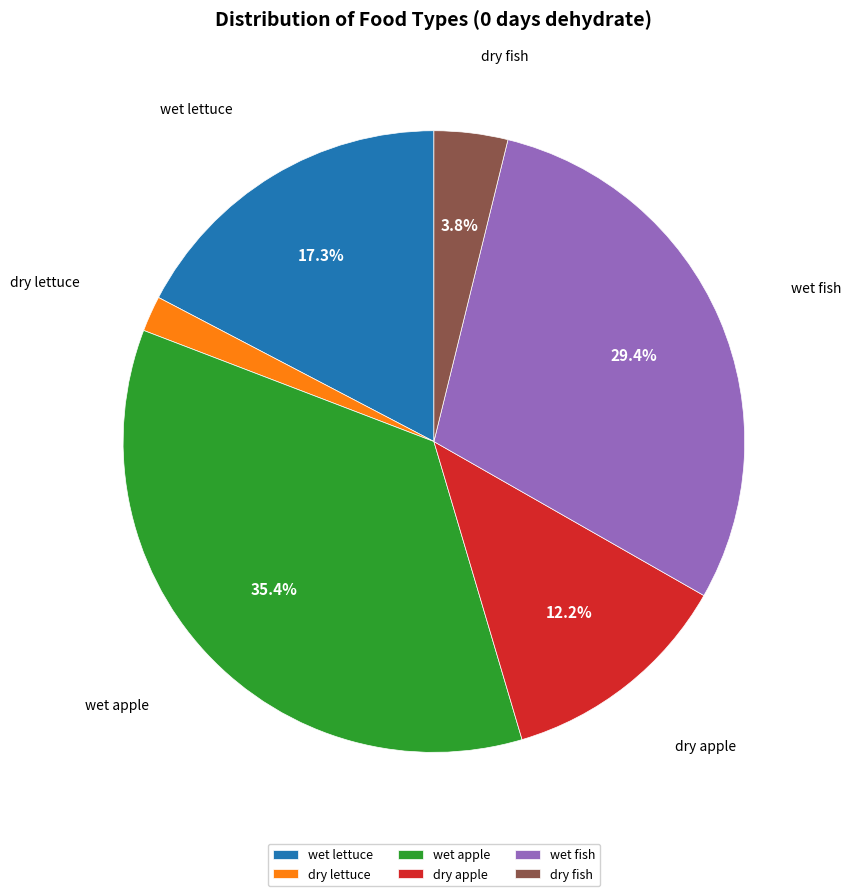

Between wet fish and dry lettuce, which is larger?

wet fish